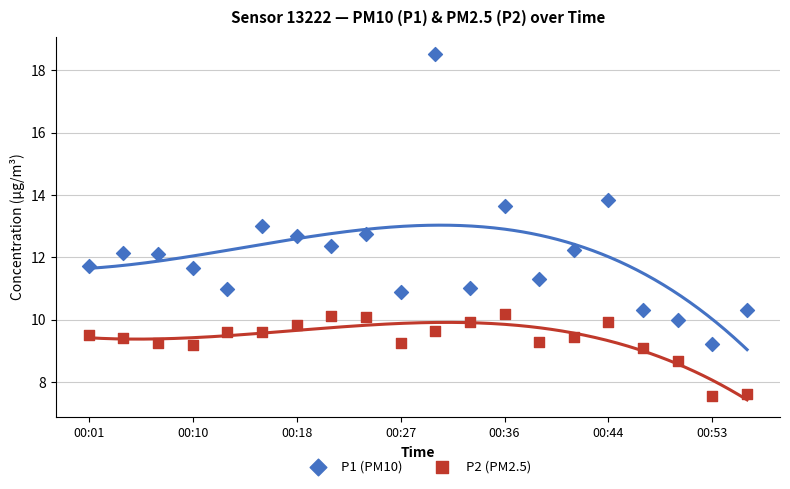

Which series contains the highest Y value?

P1 (PM10)